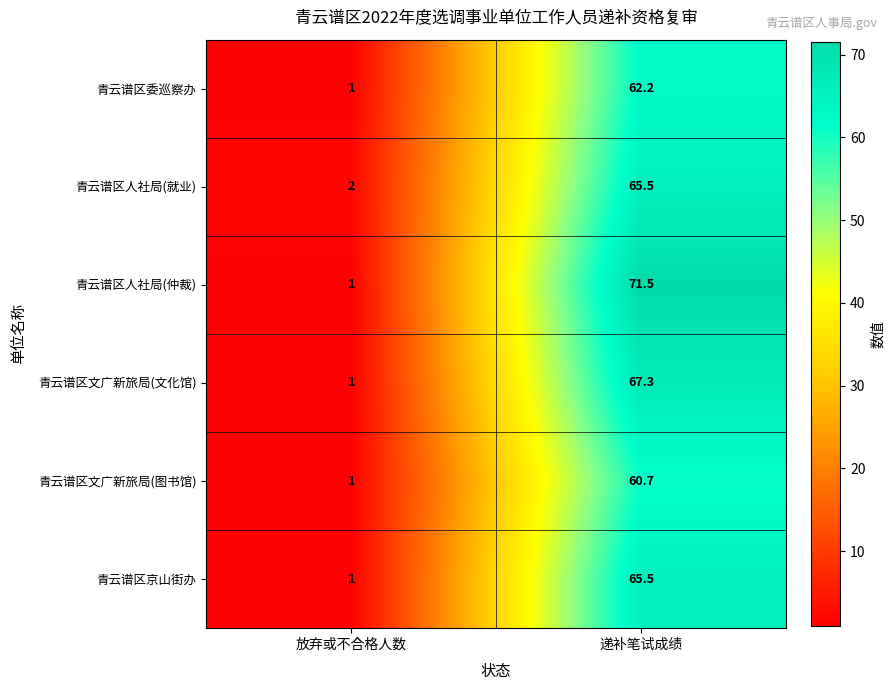

Reading left to right, extract all data points from this chart.

青云谱区委巡察办: 放弃或不合格人数=1.0	递补笔试成绩=62.2
青云谱区人社局(就业): 放弃或不合格人数=2.0	递补笔试成绩=65.5
青云谱区人社局(仲裁): 放弃或不合格人数=1.0	递补笔试成绩=71.5
青云谱区文广新旅局(文化馆): 放弃或不合格人数=1.0	递补笔试成绩=67.3
青云谱区文广新旅局(图书馆): 放弃或不合格人数=1.0	递补笔试成绩=60.7
青云谱区京山街办: 放弃或不合格人数=1.0	递补笔试成绩=65.5